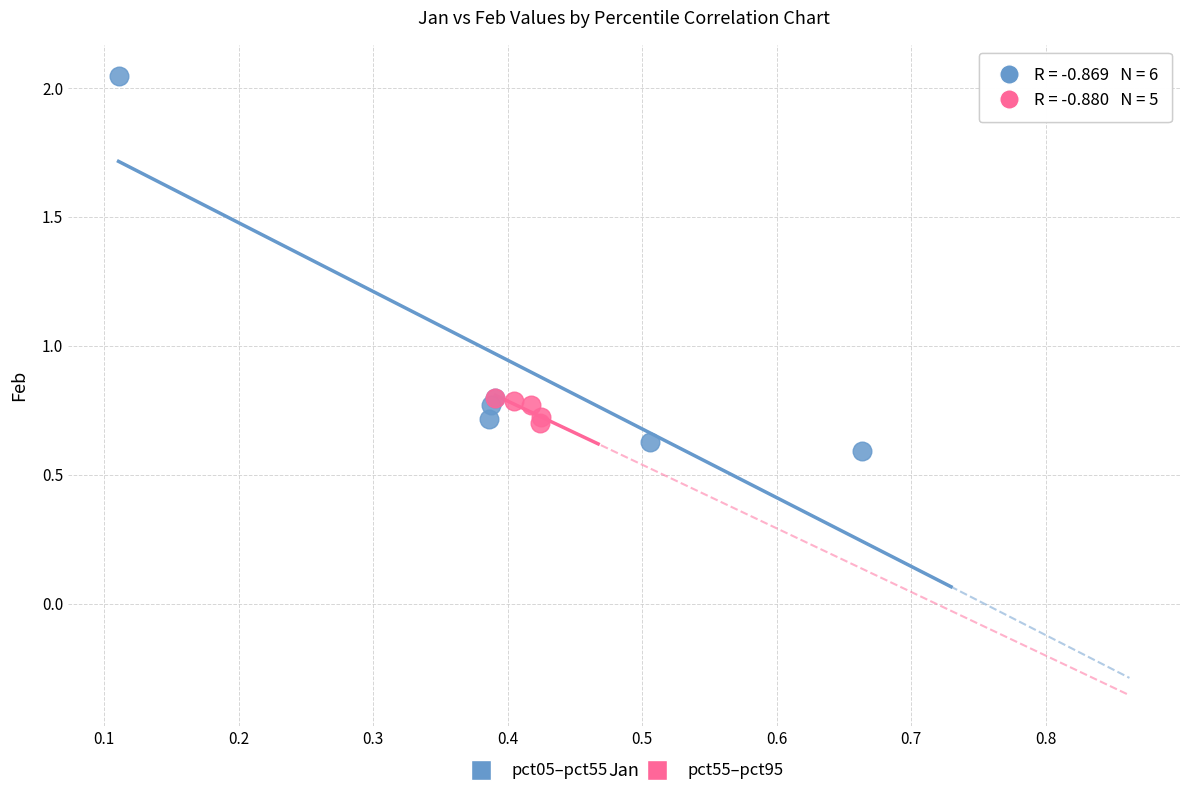

Which series reaches the minimum Y coordinate?

pct05–pct55